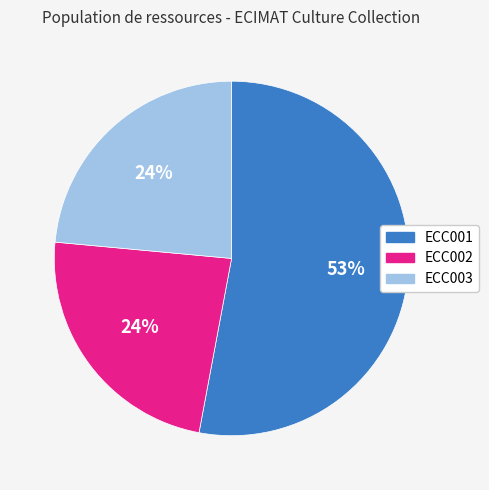

How many slices are in this pie chart?

3